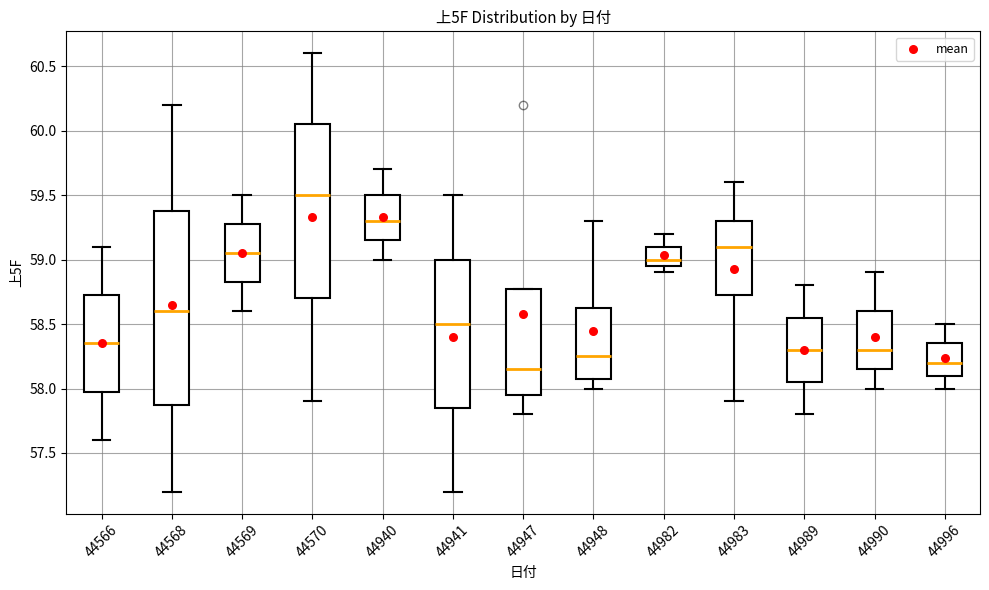

Reading left to right, transcribe this box plot: for each box, give where its median line is, the range the box spans, and where its two whiskers end, as read against the y-axis. The values are not printed on the chart, so give them approximately, as read against the axis.

44566: median 58.35, box 58.00 to 58.75, whiskers 57.60 to 59.10
44568: median 58.60, box 57.90 to 59.40, whiskers 57.20 to 60.20
44569: median 59.05, box 58.85 to 59.30, whiskers 58.60 to 59.50
44570: median 59.50, box 58.70 to 60.05, whiskers 57.90 to 60.60
44940: median 59.30, box 59.15 to 59.50, whiskers 59.00 to 59.70
44941: median 58.50, box 57.85 to 59.00, whiskers 57.20 to 59.50
44947: median 58.15, box 57.95 to 58.80, whiskers 57.80 to 58.80
44948: median 58.25, box 58.10 to 58.65, whiskers 58.00 to 59.30
44982: median 59.00, box 58.95 to 59.10, whiskers 58.90 to 59.20
44983: median 59.10, box 58.75 to 59.30, whiskers 57.90 to 59.60
44989: median 58.30, box 58.05 to 58.55, whiskers 57.80 to 58.80
44990: median 58.30, box 58.15 to 58.60, whiskers 58.00 to 58.90
44996: median 58.20, box 58.10 to 58.35, whiskers 58.00 to 58.50